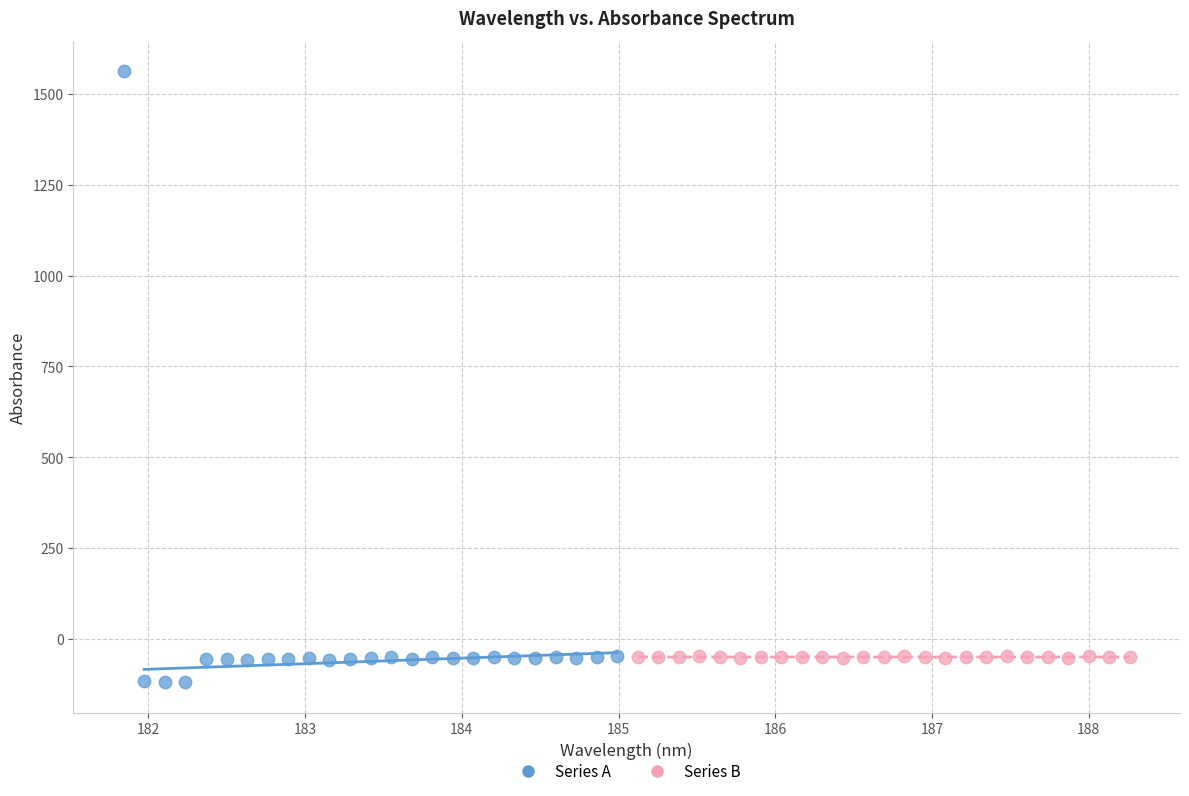

Which series contains the highest Y value?

Series A